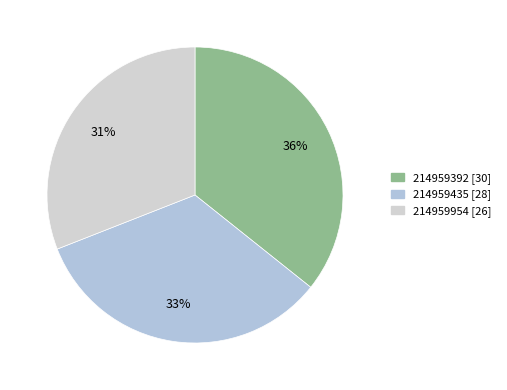

What is the ratio of the value at 214959435 to the value at 214959392?

0.9